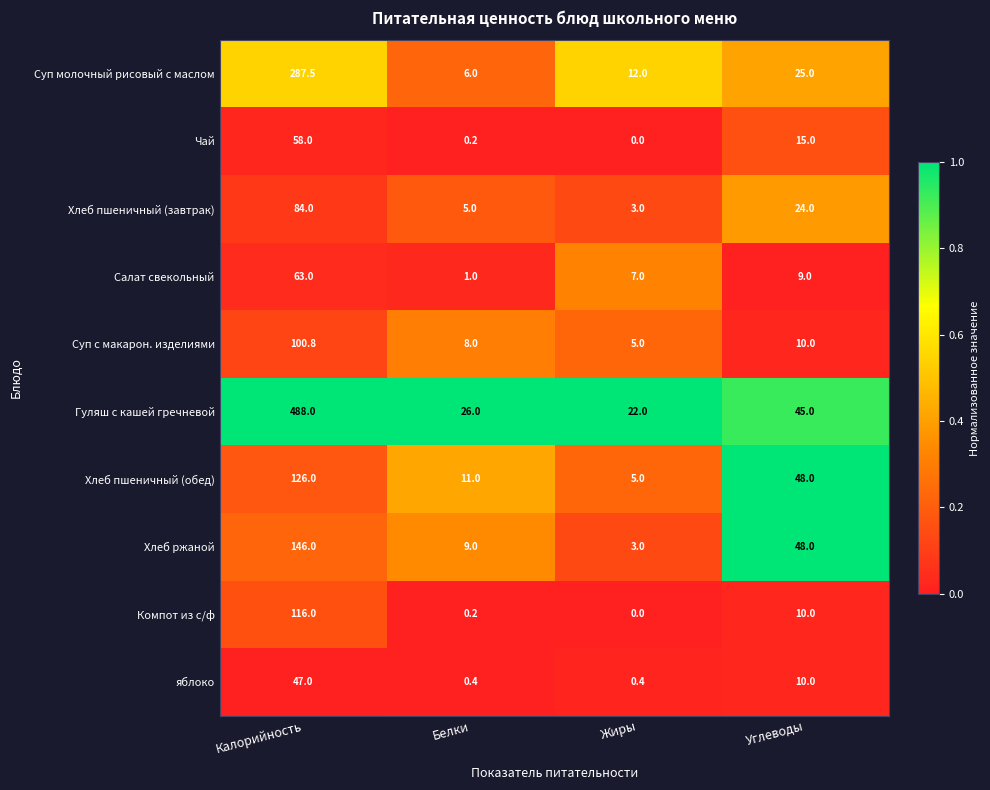

How many series are shown in this chart?

10